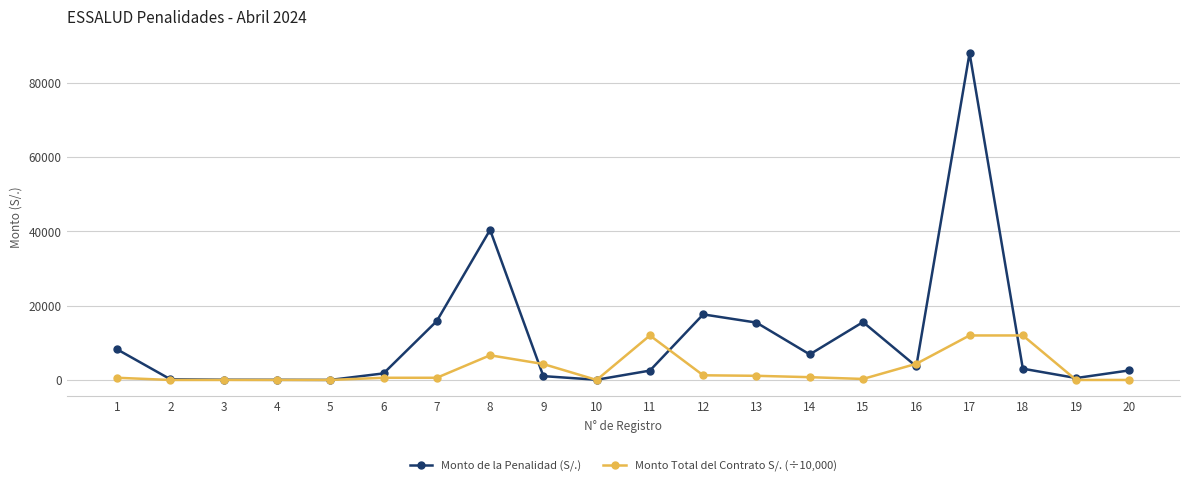

What is the difference between the maximum and minimum values in the Monto Total del Contrato S/. (÷10,000) series?

11987.7